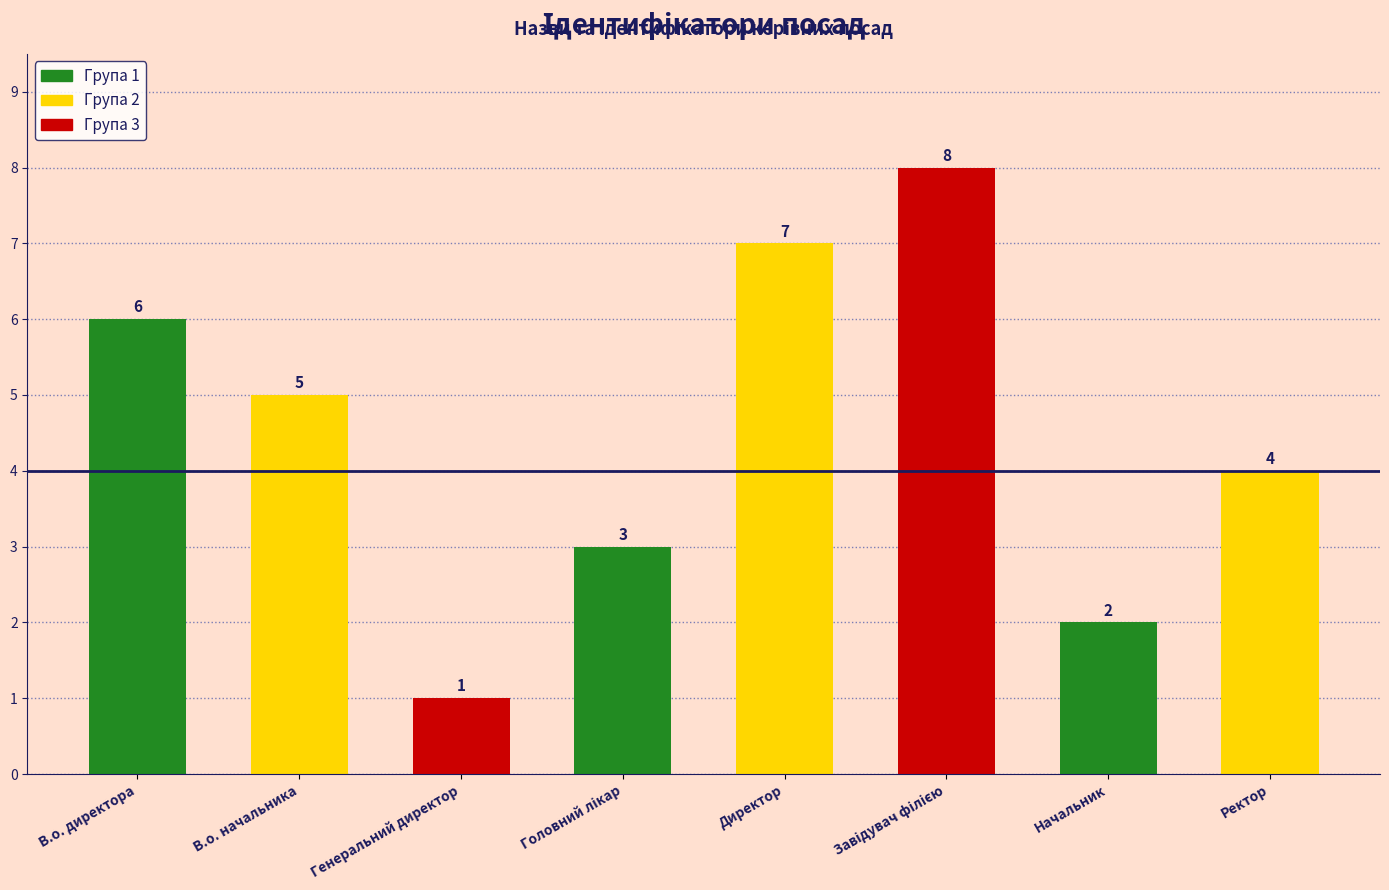

Where does the data first go above 5?

В.о. директора